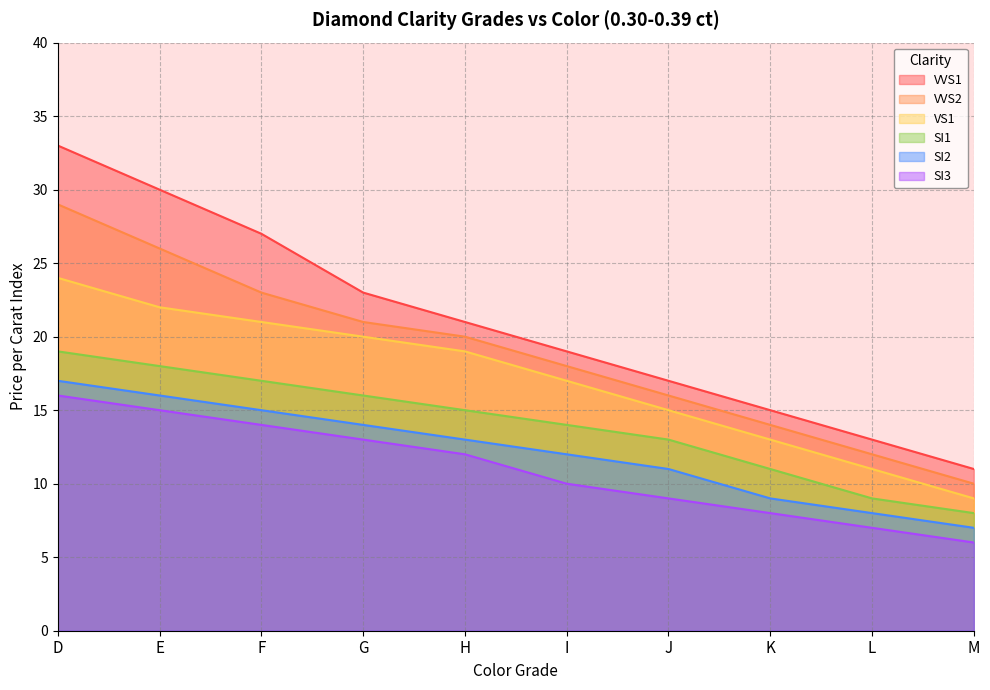

Read the SI3 value at H, to the nearest 10.

10